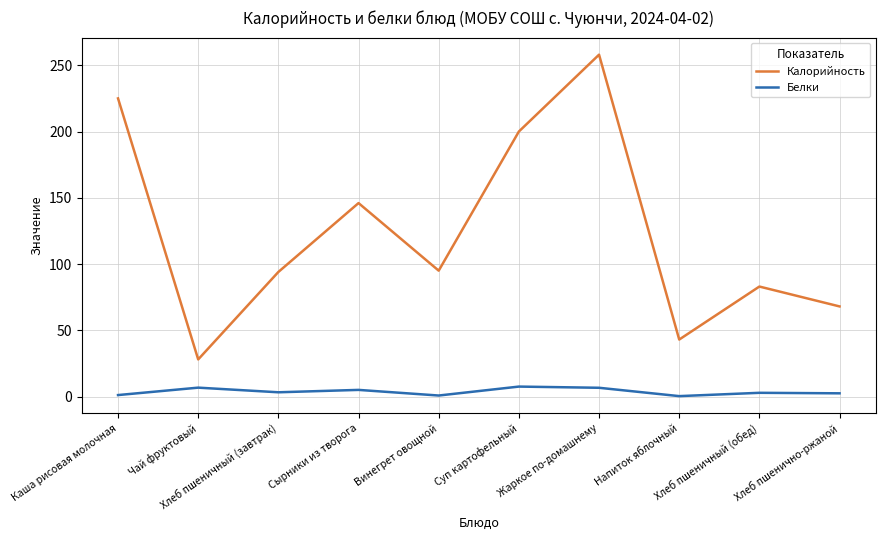

Which category has the lowest value in the Калорийность series?

Чай фруктовый